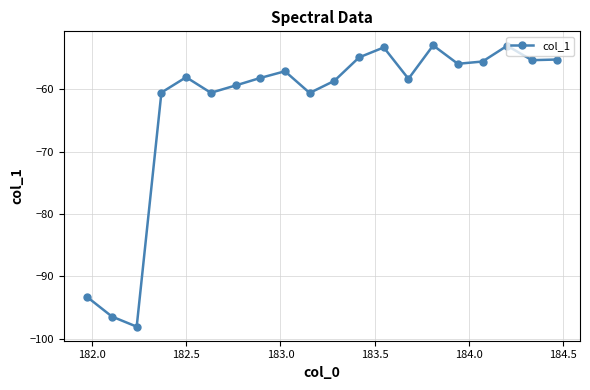

What is the value of the 20th point from the left?

-55.2